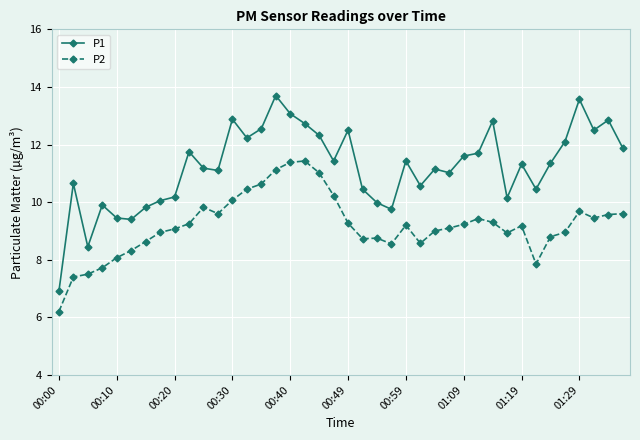

Does the chart display data point markers on the line(s)?

Yes